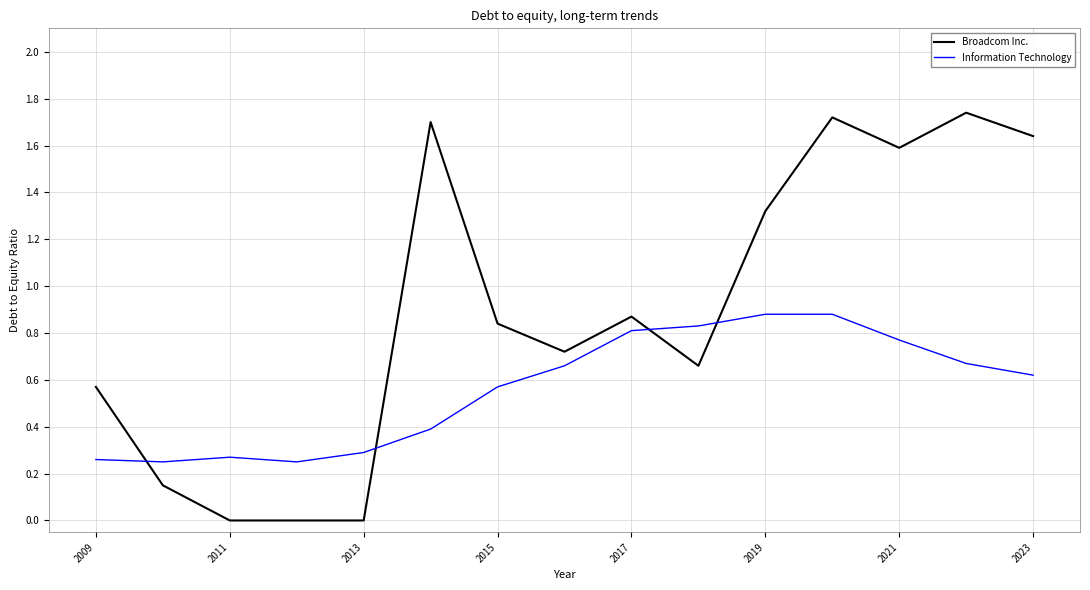

Rank the series by their maximum value, from lowest to highest.

Information Technology, Broadcom Inc.